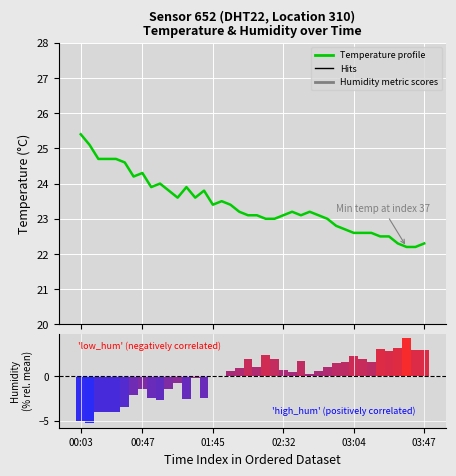

Which has a higher value, 26 or 20?

26